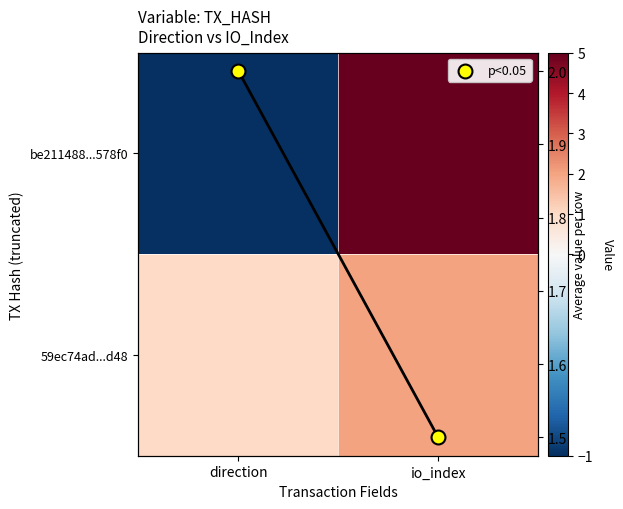

The value of be211488...578f0 at io_index is 8. True or false?

False